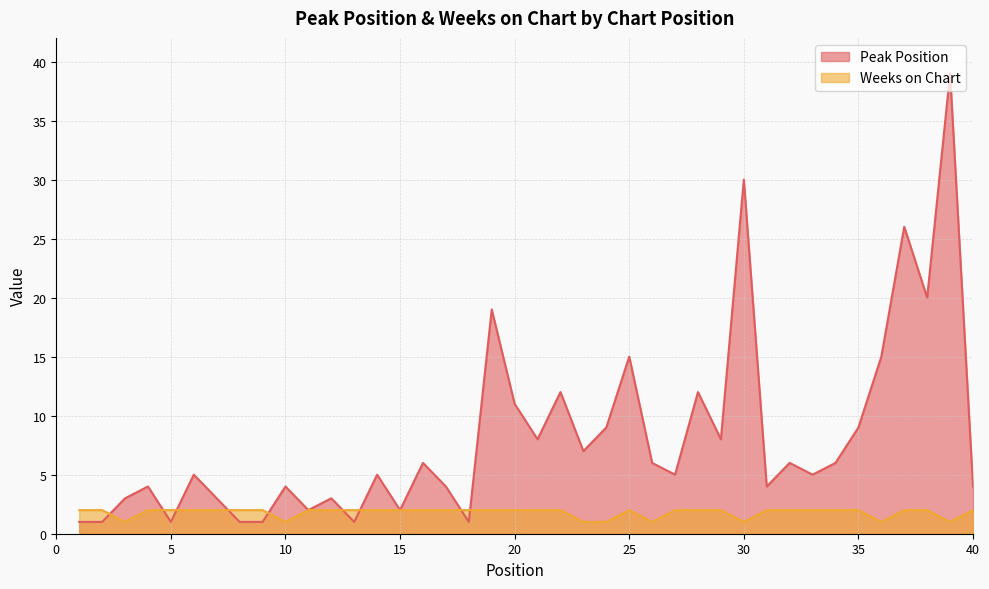

Reading right to left, transcribe all the data shown in this chart.

Peak Position: 40=4	39=39	38=20	37=26	36=15	35=9	34=6	33=5	32=6	31=4	30=30	29=8	28=12	27=5	26=6	25=15	24=9	23=7	22=12	21=8	20=11	19=19	18=1	17=4	16=6	15=2	14=5	13=1	12=3	11=2	10=4	9=1	8=1	7=3	6=5	5=1	4=4	3=3	2=1	1=1
Weeks on Chart: 40=2	39=1	38=2	37=2	36=1	35=2	34=2	33=2	32=2	31=2	30=1	29=2	28=2	27=2	26=1	25=2	24=1	23=1	22=2	21=2	20=2	19=2	18=2	17=2	16=2	15=2	14=2	13=2	12=2	11=2	10=1	9=2	8=2	7=2	6=2	5=2	4=2	3=1	2=2	1=2